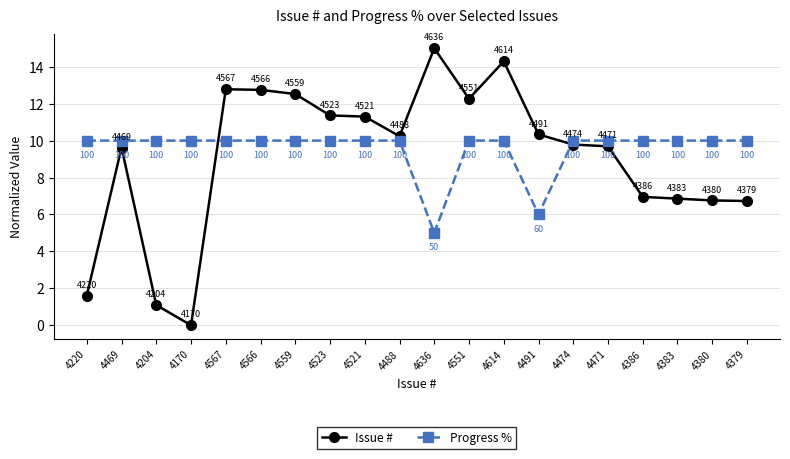

At which label is Issue # closest to 7?

4386